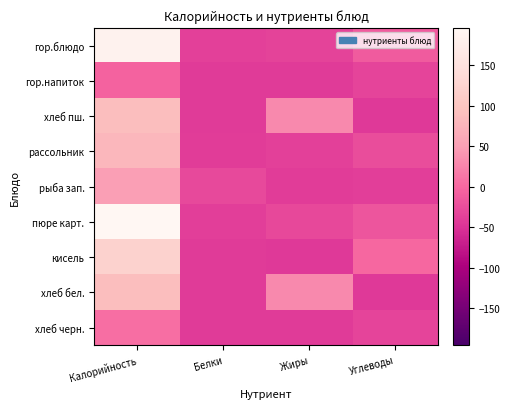

Reading left to right, what are all the values shown in this chart?

гор.блюдо: Калорийность=185.9	Белки=-37.2	Жиры=-33.9	Углеводы=-12.0
гор.напиток: Калорийность=-5.0	Белки=-42.8	Жиры=-42.5	Углеводы=-32.9
хлеб пш.: Калорийность=89.5	Белки=-42.7	Жиры=29.6	Углеводы=-42.9
рассольник: Калорийность=81.1	Белки=-40.9	Жиры=-37.9	Углеводы=-25.9
рыба зап.: Калорийность=50.1	Белки=-27.9	Жиры=-39.9	Углеводы=-38.9
пюре карт.: Калорийность=196.1	Белки=-38.9	Жиры=-29.9	Углеводы=-16.9
кисель: Калорийность=122.1	Белки=-42.4	Жиры=-42.9	Углеводы=-0.9
хлеб бел.: Калорийность=89.5	Белки=-42.7	Жиры=29.6	Углеводы=-42.9
хлеб черн.: Калорийность=6.1	Белки=-41.9	Жиры=-42.7	Углеводы=-32.9